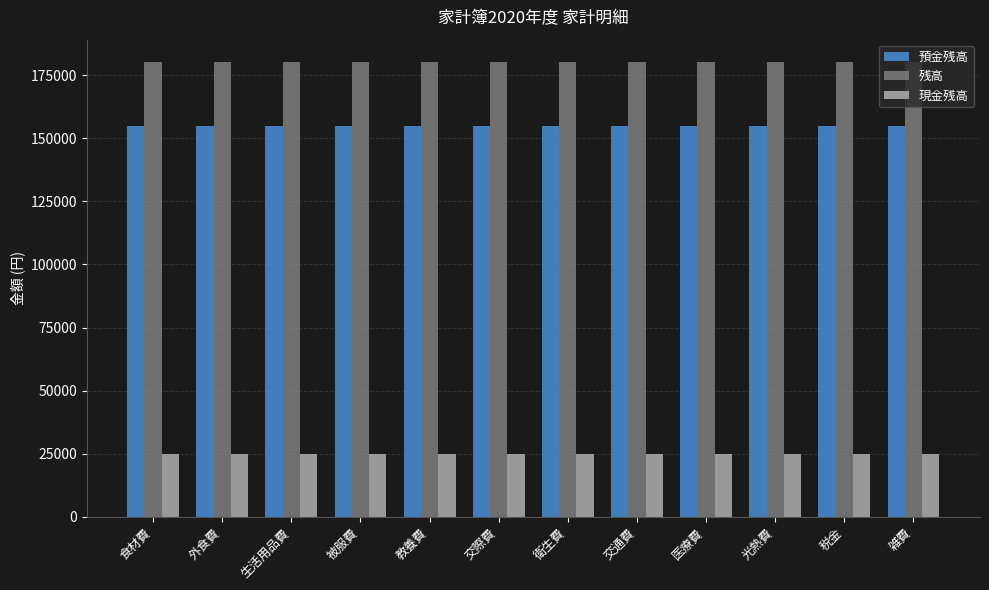

What is the total value across all series at 交通費?

360000